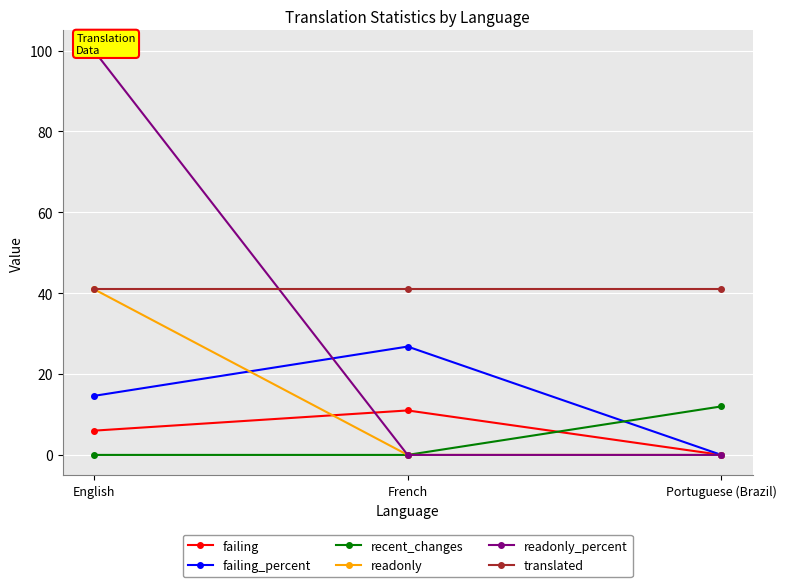

At English, list the series in order from smallest to largest.

recent_changes, failing, failing_percent, readonly, translated, readonly_percent